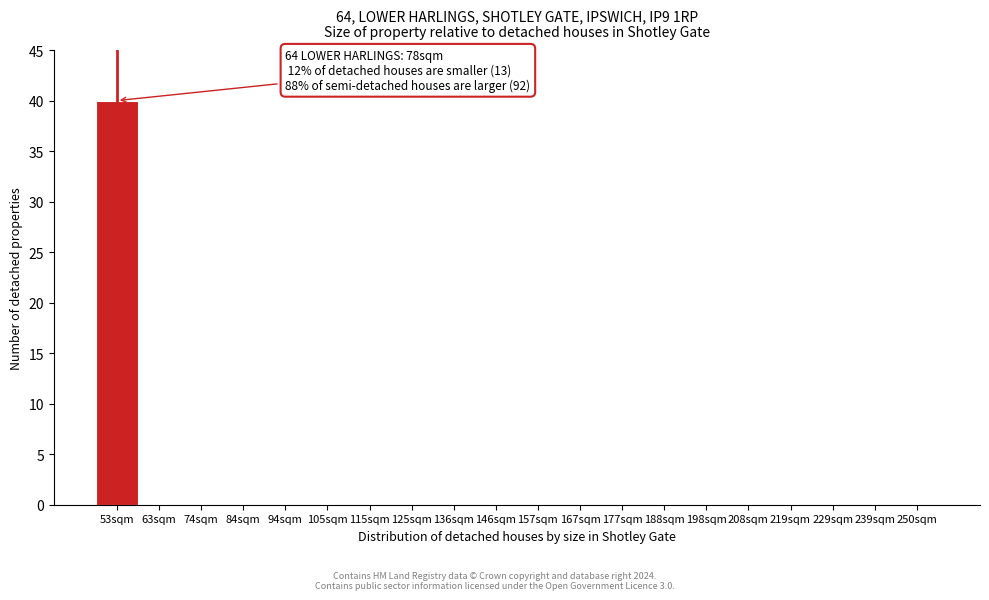

Reading left to right, extract all data points from this chart.

53sqm=40	63sqm=0	74sqm=0	84sqm=0	94sqm=0	105sqm=0	115sqm=0	125sqm=0	136sqm=0	146sqm=0	157sqm=0	167sqm=0	177sqm=0	188sqm=0	198sqm=0	208sqm=0	219sqm=0	229sqm=0	239sqm=0	250sqm=0